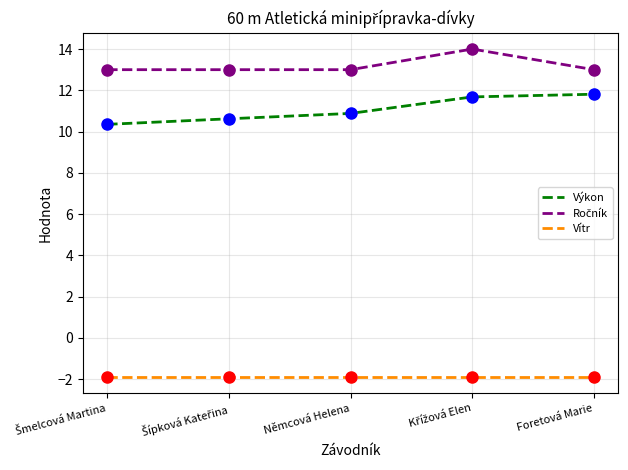

The Výkon series shows 10.9 at Němcová Helena. True or false?

True